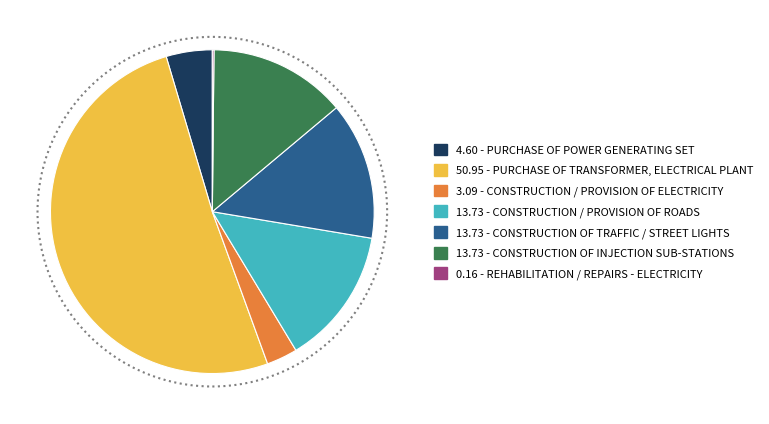

Does any single category account for the majority?

Yes